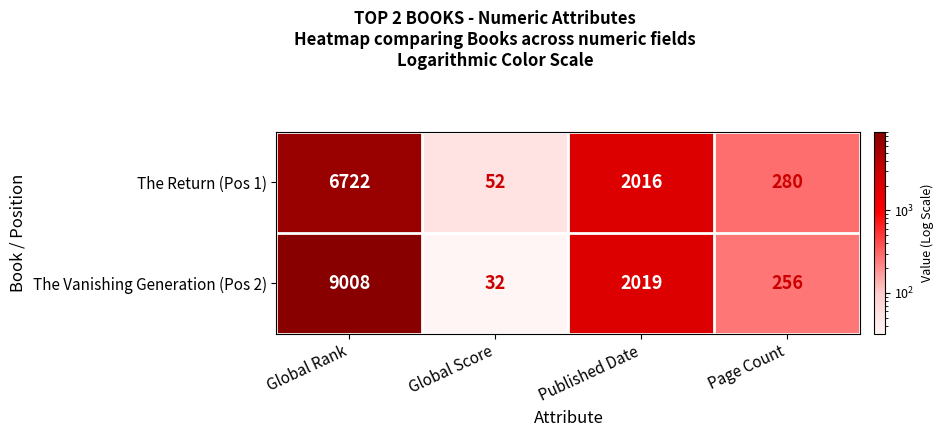

At Page Count, list the series in order from smallest to largest.

The Vanishing Generation (Pos 2), The Return (Pos 1)